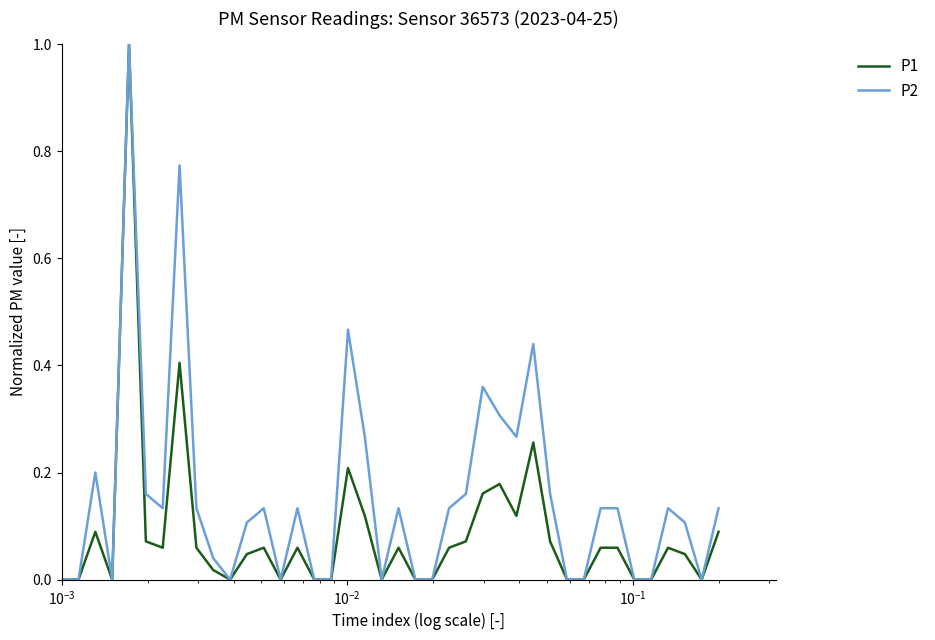

What is the highest value of the P1 series?

1.0